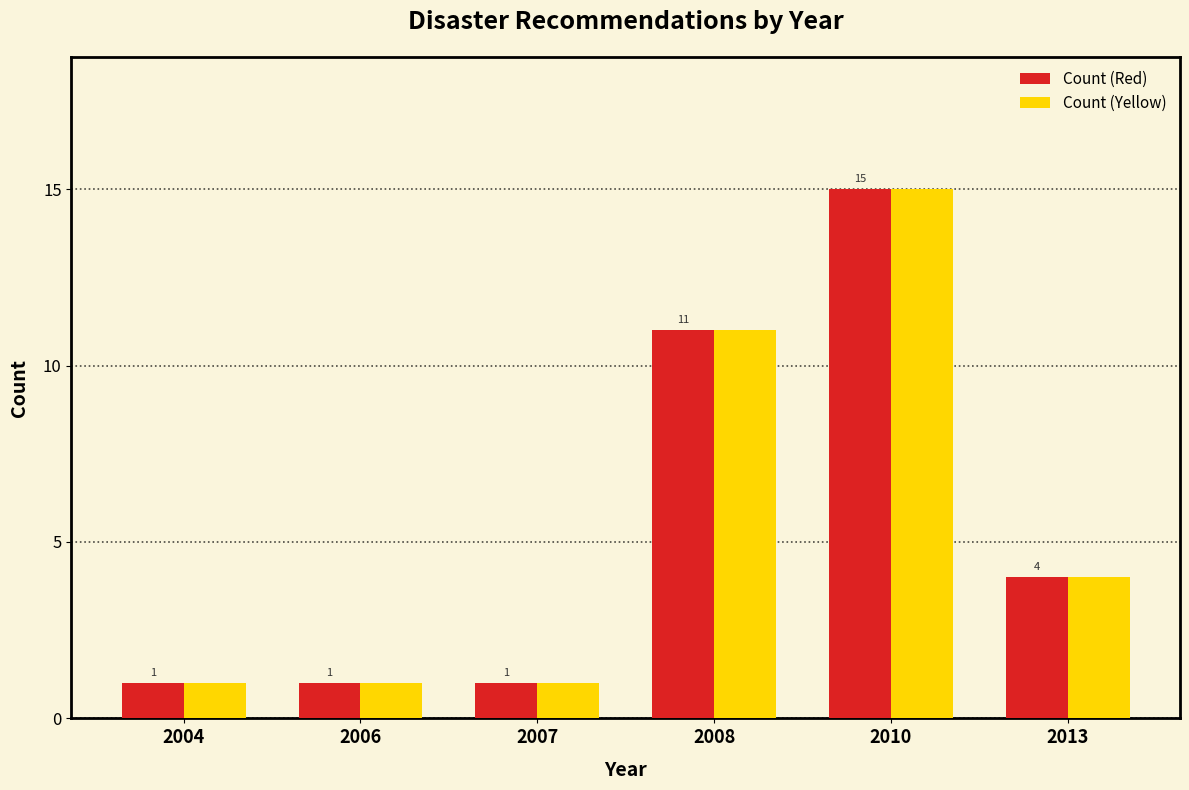

Reading right to left, extract all data points from this chart.

Count (Red): 2013=4	2010=15	2008=11	2007=1	2006=1	2004=1
Count (Yellow): 2013=4	2010=15	2008=11	2007=1	2006=1	2004=1